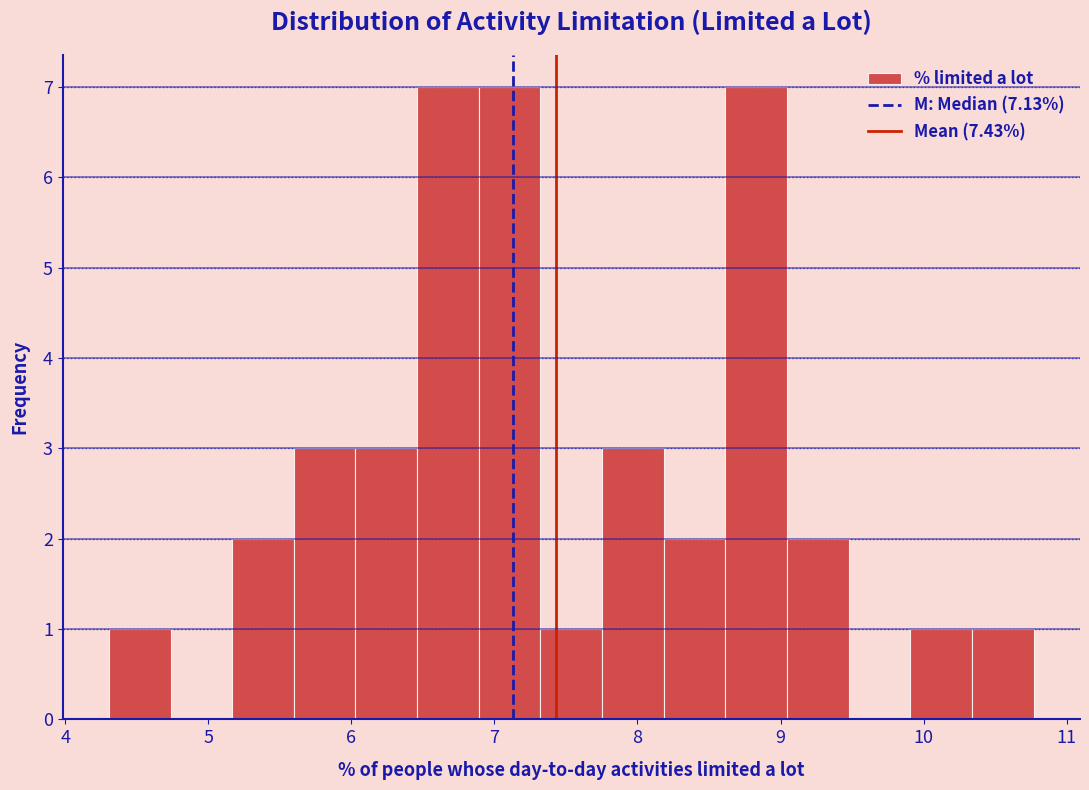

Reading left to right, list every bar in this chart as the range it spans on the x-axis followed by its height. Neither the bar edges nor the heights are printed on the chart, so give them approximately, as read against the axes.

4.3 to 4.7: 1
4.7 to 5.2: 0
5.2 to 5.6: 2
5.6 to 6.0: 3
6.0 to 6.5: 3
6.5 to 6.9: 7
6.9 to 7.3: 7
7.3 to 7.8: 1
7.8 to 8.2: 3
8.2 to 8.6: 2
8.6 to 9.0: 7
9.0 to 9.5: 2
9.5 to 9.9: 0
9.9 to 10.3: 1
10.3 to 10.8: 1